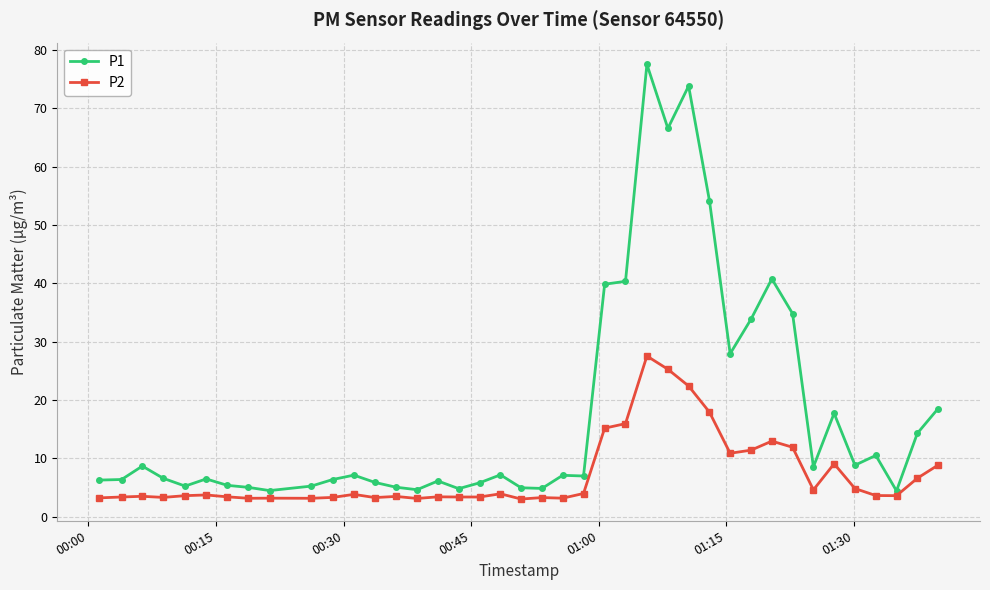

What is the smallest value displayed?

3.0